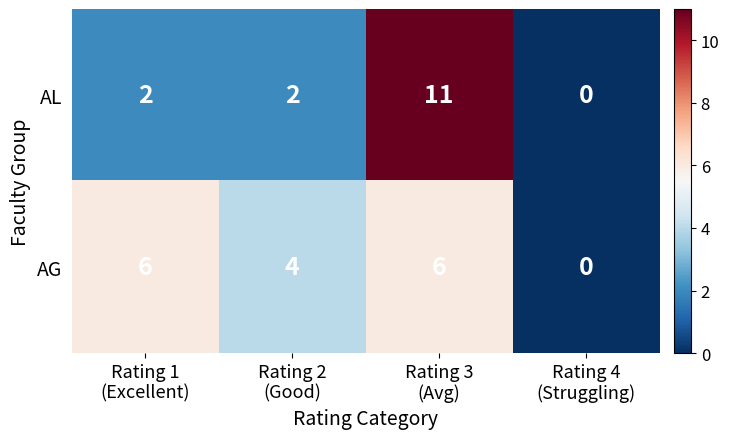

List the series in order of their overall mean, highest first.

AG, AL